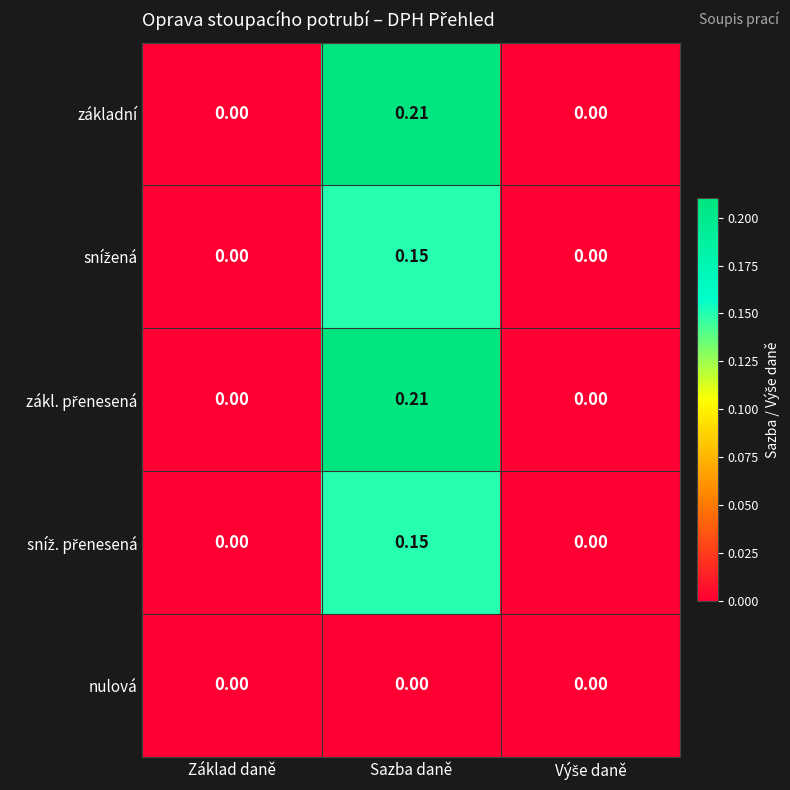

At which category is the sum across all series the highest?

Sazba daně